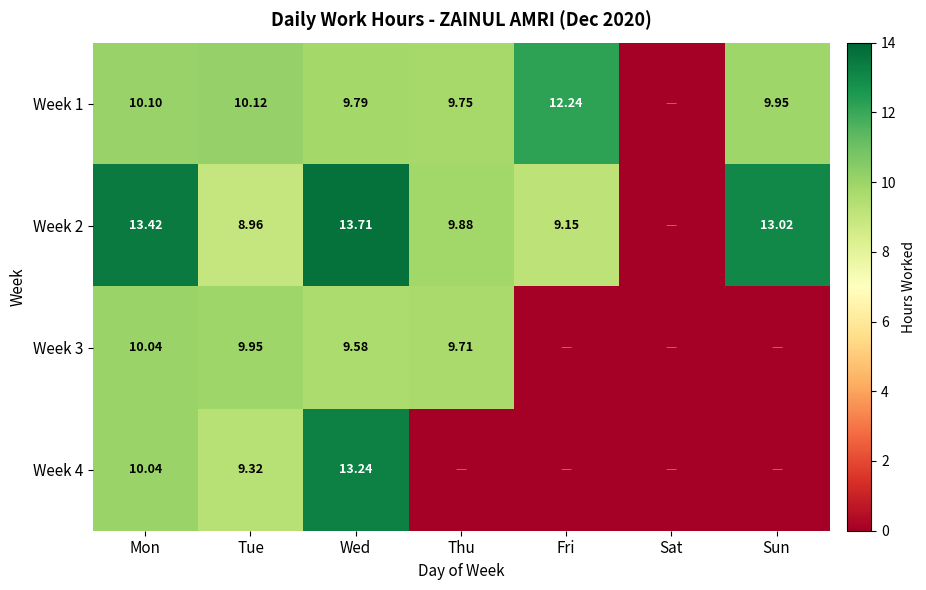

Is the value of Week 3 at Tue greater than the value of Week 4 at Tue?

Yes